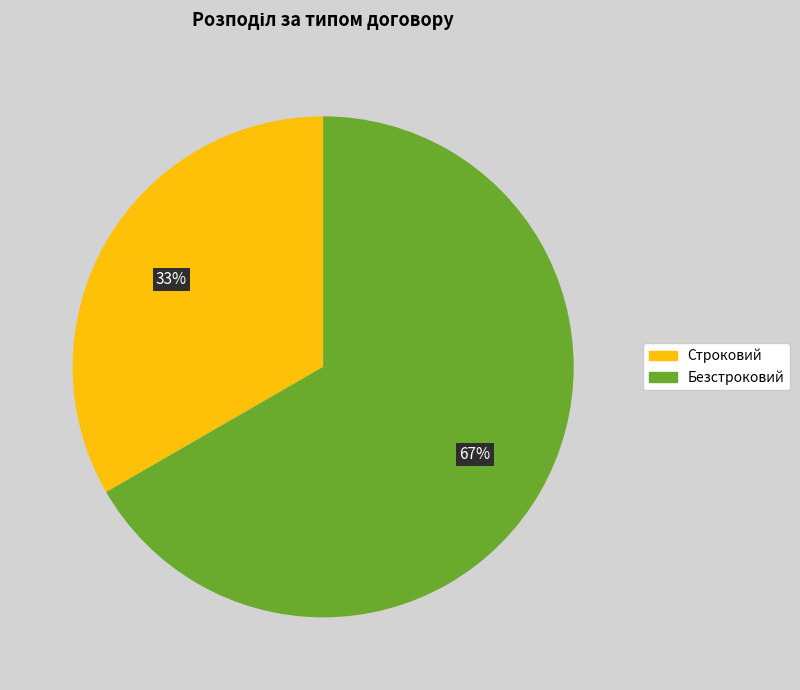

True or false: Строковий accounts for 42% of the total.

False